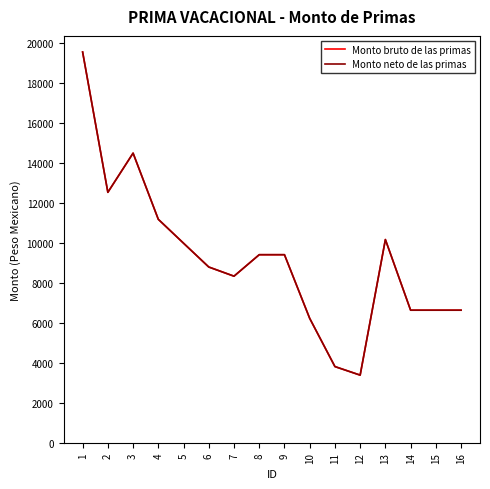

Which has a higher value, 10 or 15?

15